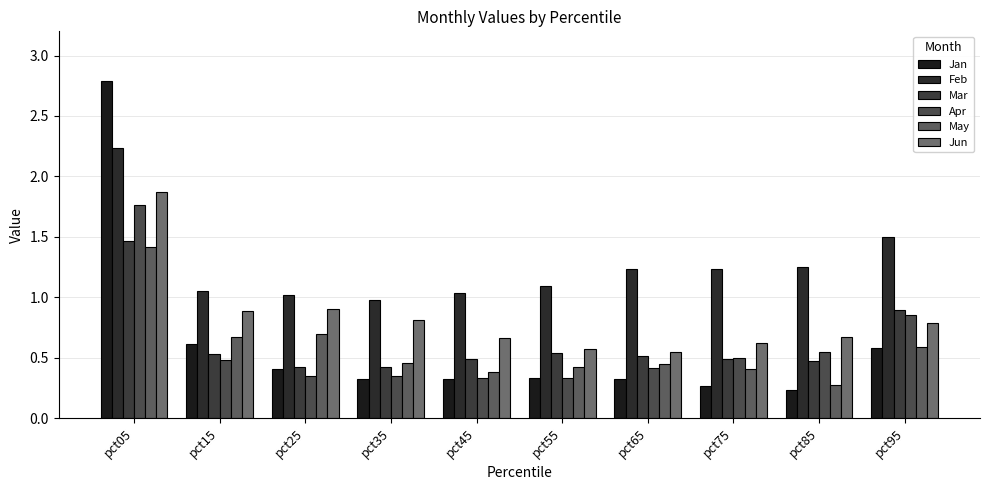

How many data points does each series have?

10